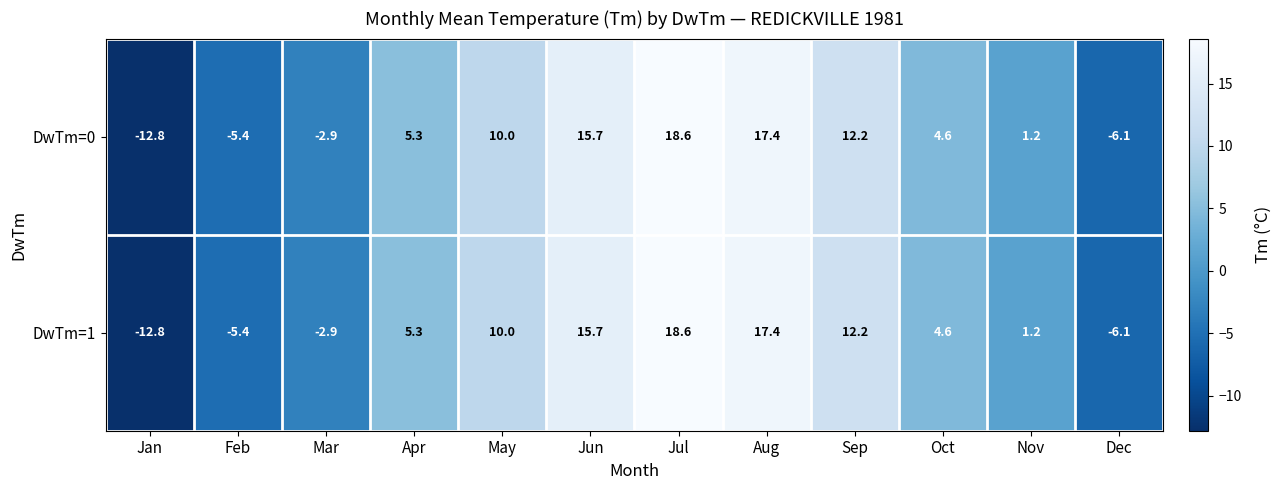

Rank the categories by DwTm=1 value from highest to lowest.

Jul, Aug, Jun, Sep, May, Apr, Oct, Nov, Mar, Feb, Dec, Jan